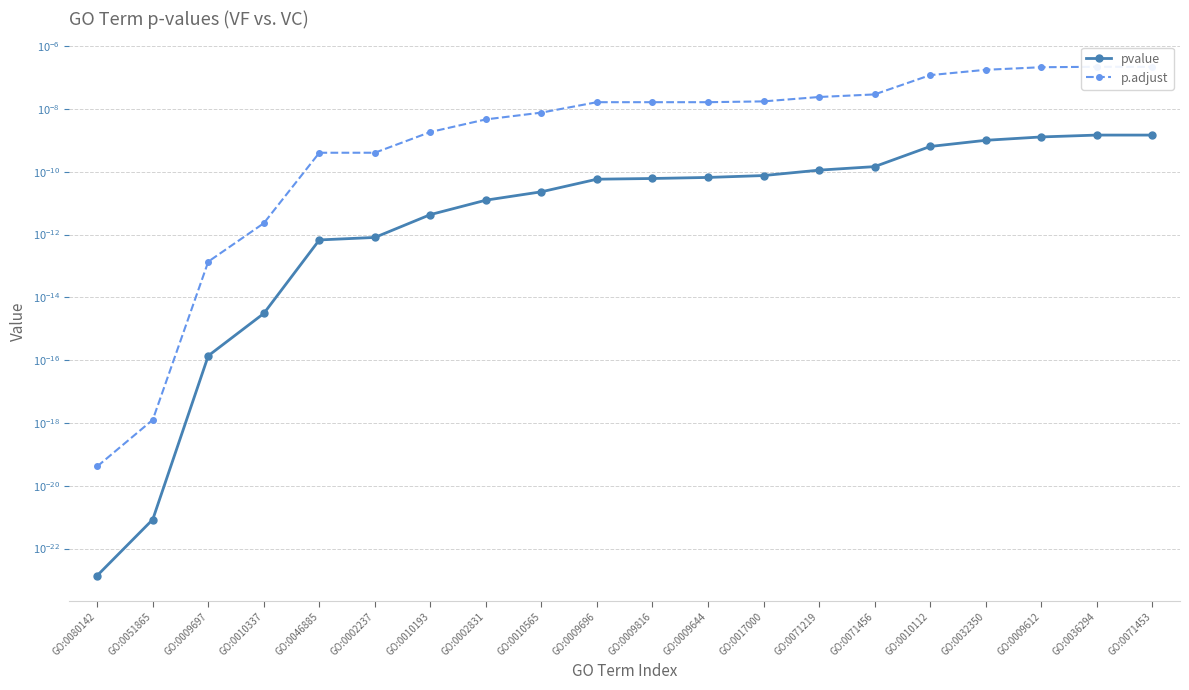

Rank the series by their average value, from highest to lowest.

p.adjust, pvalue